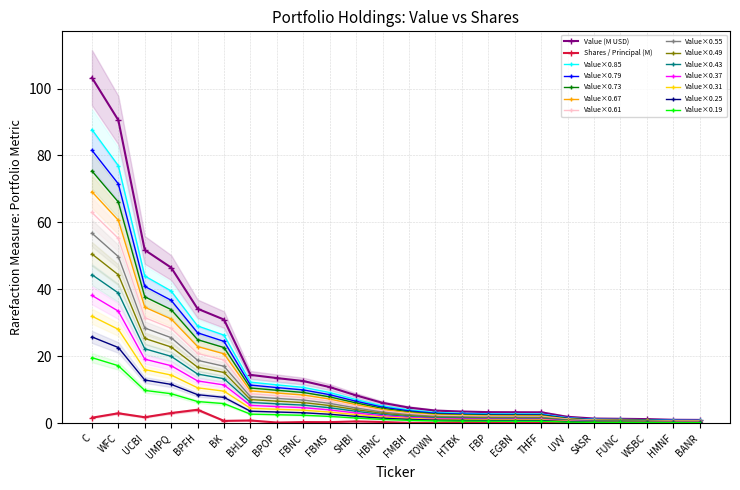

What is the label of the 2nd point from the right?

HMNF